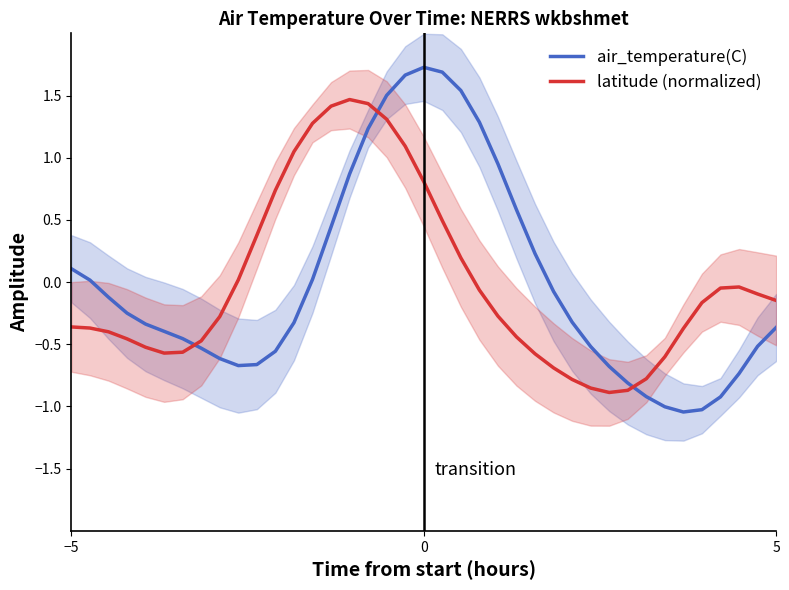

True or false: latitude (normalized) has a value of -0.4 at −5.

True